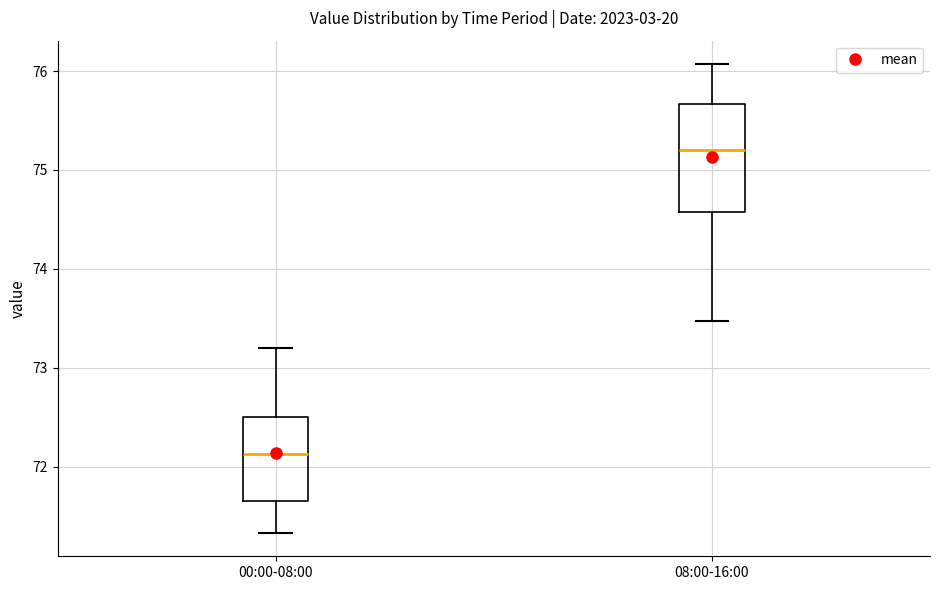

Which box's median line is the highest?

08:00-16:00